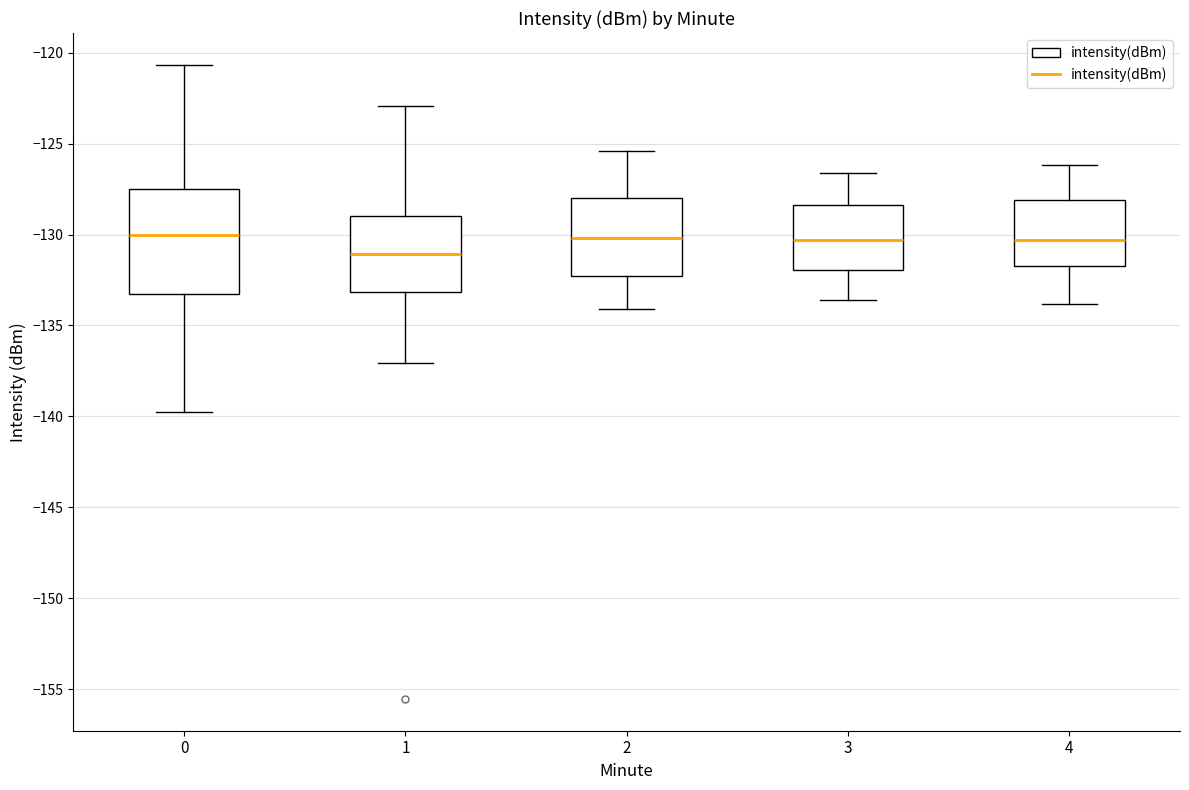

Reading left to right, transcribe this box plot: for each box, give where its median line is, the range the box spans, and where its two whiskers end, as read against the y-axis. The values are not printed on the chart, so give them approximately, as read against the axis.

0: median -130.0, box -133.5 to -127.5, whiskers -139.5 to -120.5
1: median -131.0, box -133.0 to -129.0, whiskers -137.0 to -123.0
2: median -130.0, box -132.5 to -128.0, whiskers -134.0 to -125.5
3: median -130.5, box -132.0 to -128.5, whiskers -133.5 to -126.5
4: median -130.5, box -131.5 to -128.0, whiskers -134.0 to -126.0